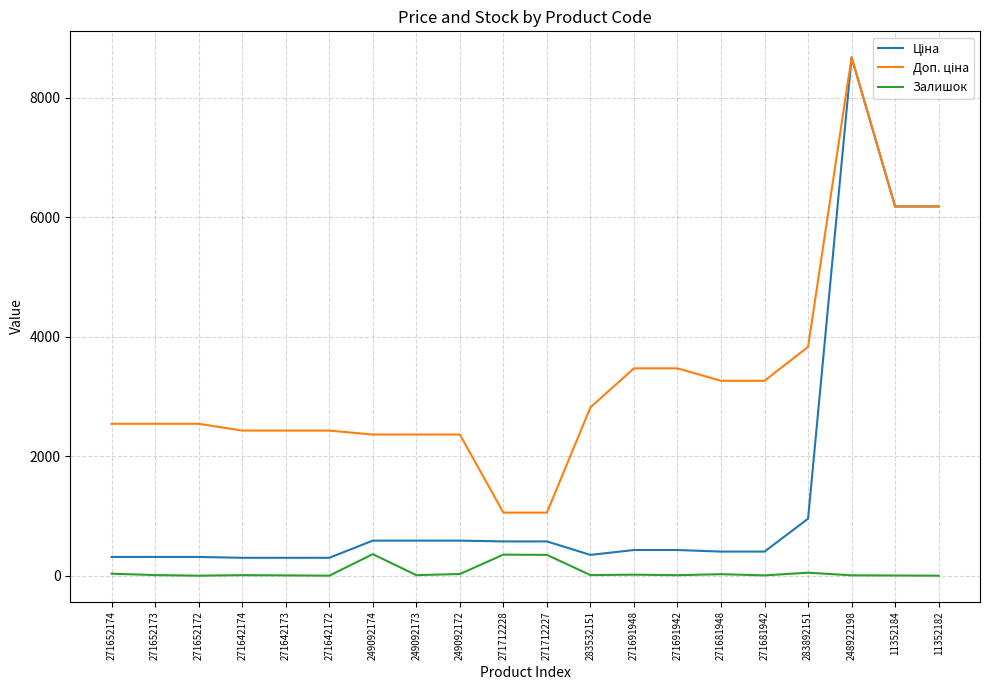

The Залишок series shows 22.0 at 271691948. True or false?

True